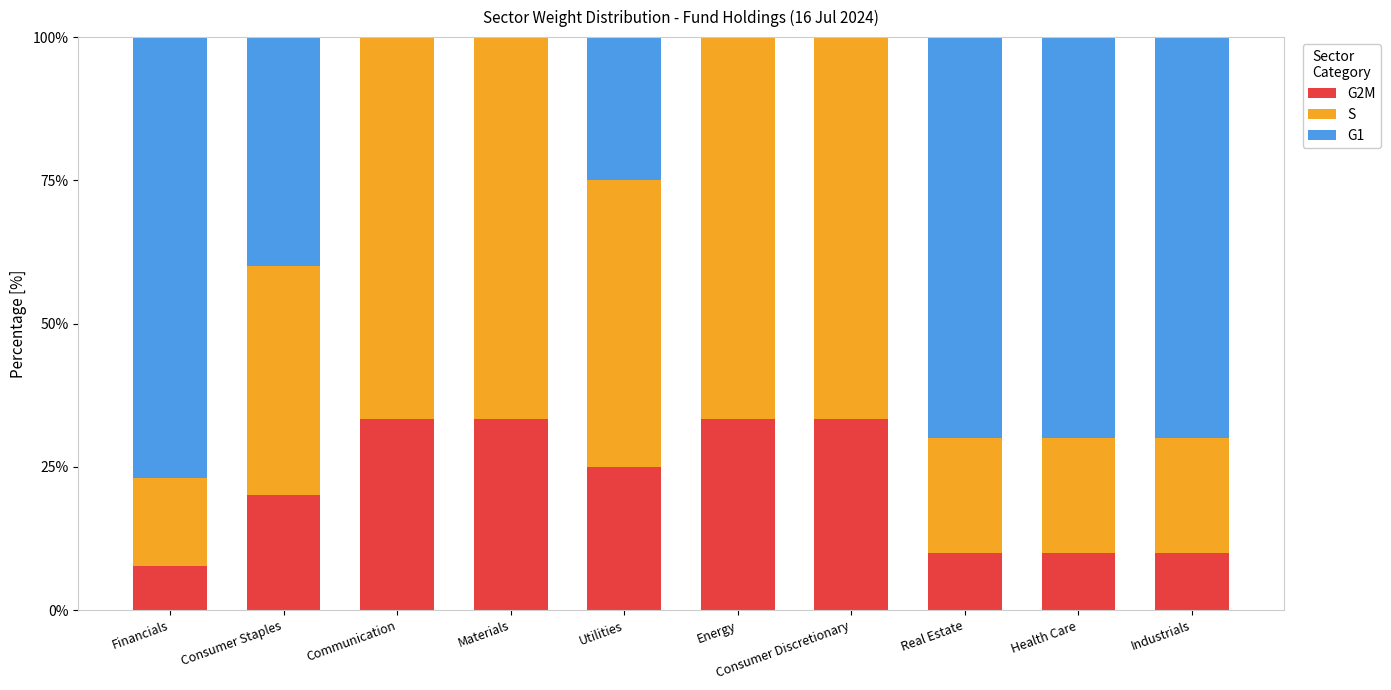

What is the maximum value for G2M?

33.3